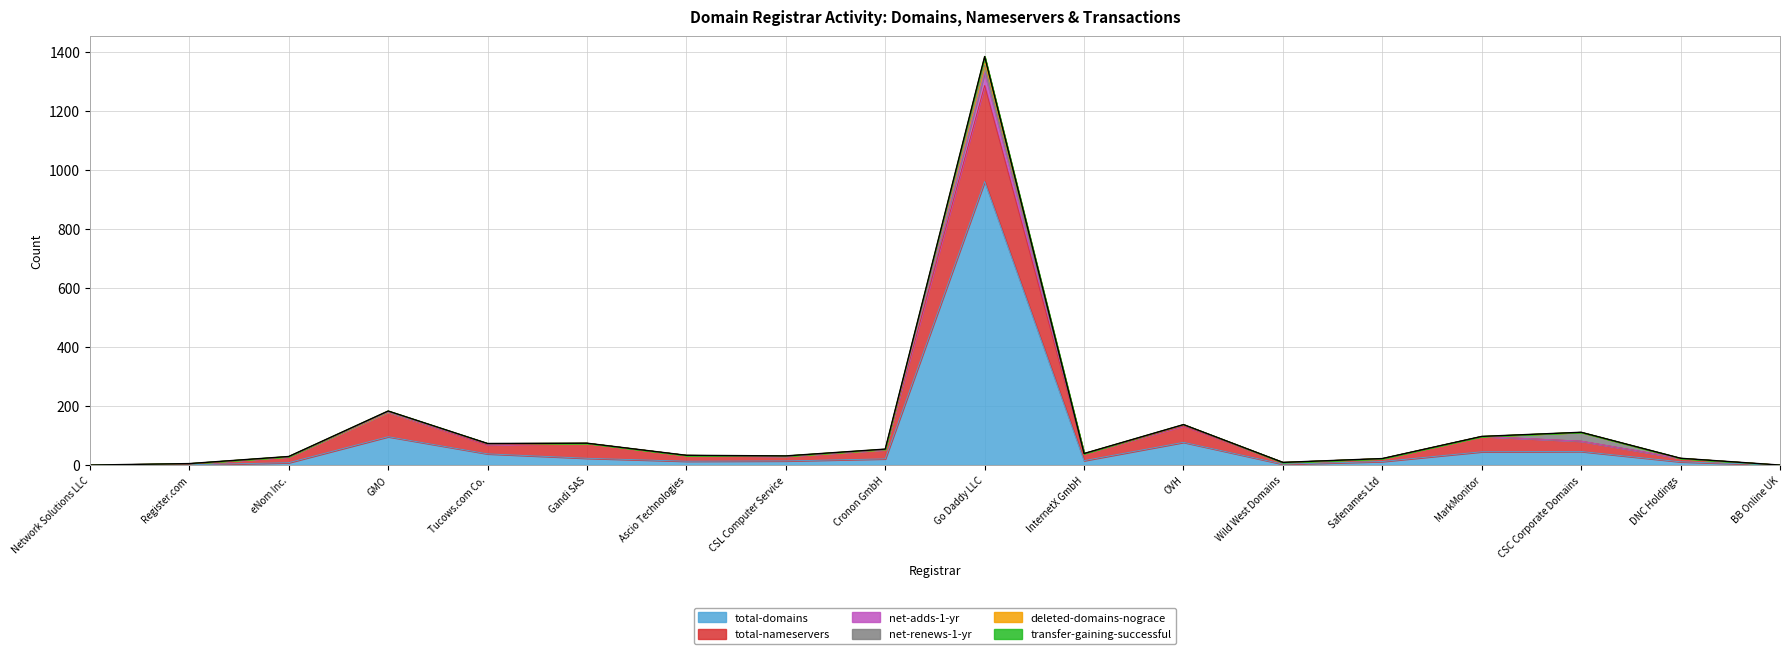

True or false: deleted-domains-nograce and net-adds-1-yr intersect in this chart.

False